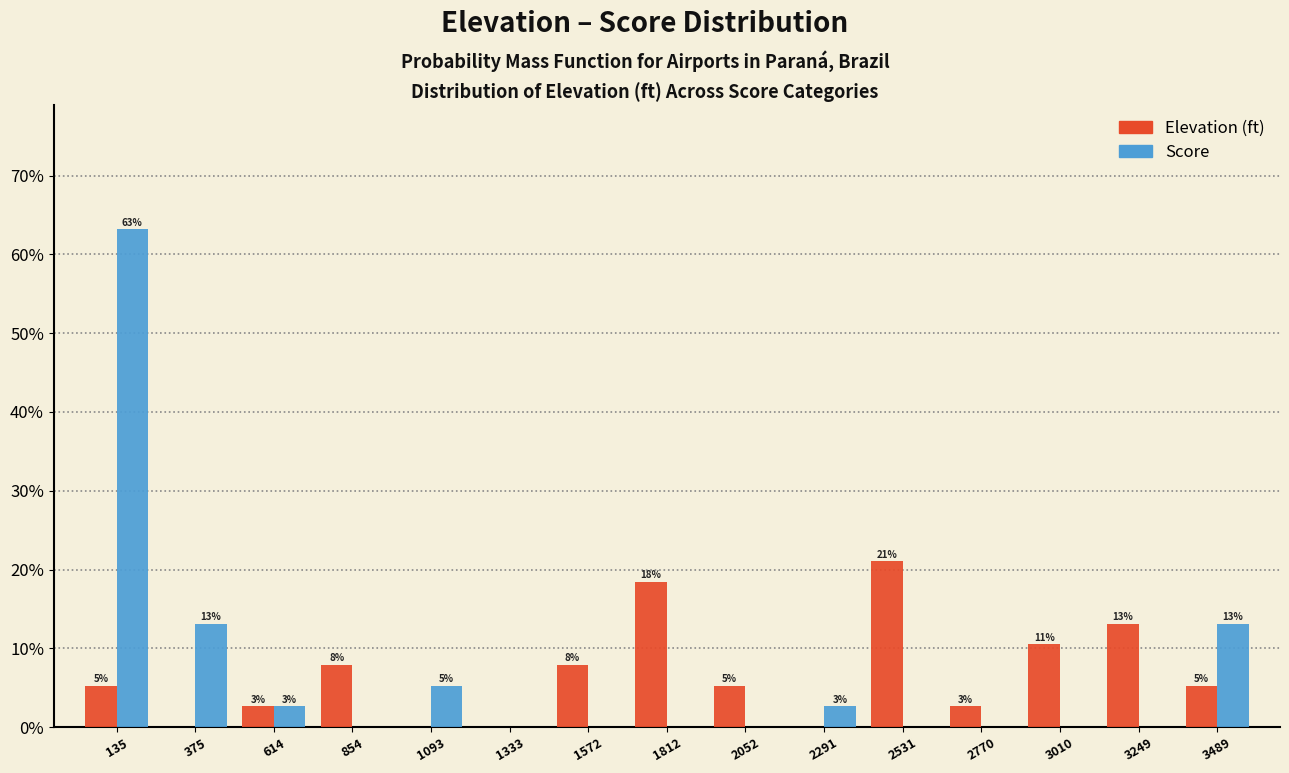

Are the bars grouped side by side (vs. stacked)?

Yes